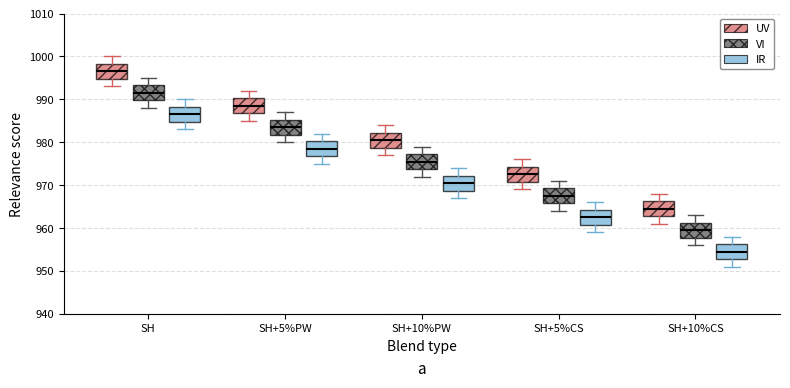

Reading left to right, read every box against the y-axis: the position of its median line, the range the box covers, and the ends of its whiskers. The values are not printed on the chart, so give them approximately, as read against the axis.

SH (UV): median 997, box 995 to 998, whiskers 993 to 1000
SH (VI): median 992, box 990 to 993, whiskers 988 to 995
SH (IR): median 987, box 985 to 988, whiskers 983 to 990
SH+5%PW (UV): median 989, box 987 to 990, whiskers 985 to 992
SH+5%PW (VI): median 984, box 982 to 985, whiskers 980 to 987
SH+5%PW (IR): median 979, box 977 to 980, whiskers 975 to 982
SH+10%PW (UV): median 981, box 979 to 982, whiskers 977 to 984
SH+10%PW (VI): median 976, box 974 to 977, whiskers 972 to 979
SH+10%PW (IR): median 971, box 969 to 972, whiskers 967 to 974
SH+5%CS (UV): median 973, box 971 to 974, whiskers 969 to 976
SH+5%CS (VI): median 968, box 966 to 969, whiskers 964 to 971
SH+5%CS (IR): median 963, box 961 to 964, whiskers 959 to 966
SH+10%CS (UV): median 965, box 963 to 966, whiskers 961 to 968
SH+10%CS (VI): median 960, box 958 to 961, whiskers 956 to 963
SH+10%CS (IR): median 955, box 953 to 956, whiskers 951 to 958